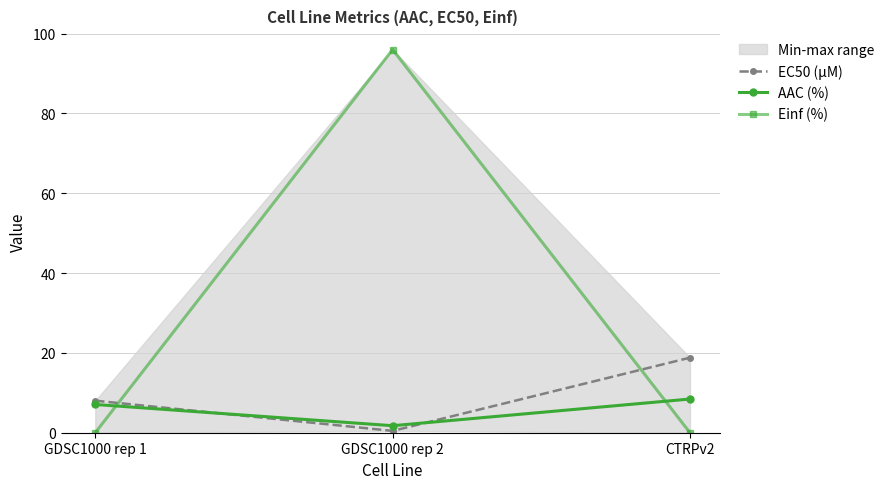

Reading left to right, list all the values displayed in this chart.

EC50 (µM): GDSC1000 rep 1=8.0	GDSC1000 rep 2=0.5	CTRPv2=18.8
AAC (%): GDSC1000 rep 1=7.1	GDSC1000 rep 2=1.8	CTRPv2=8.4
Einf (%): GDSC1000 rep 1=0.0	GDSC1000 rep 2=96.0	CTRPv2=0.0